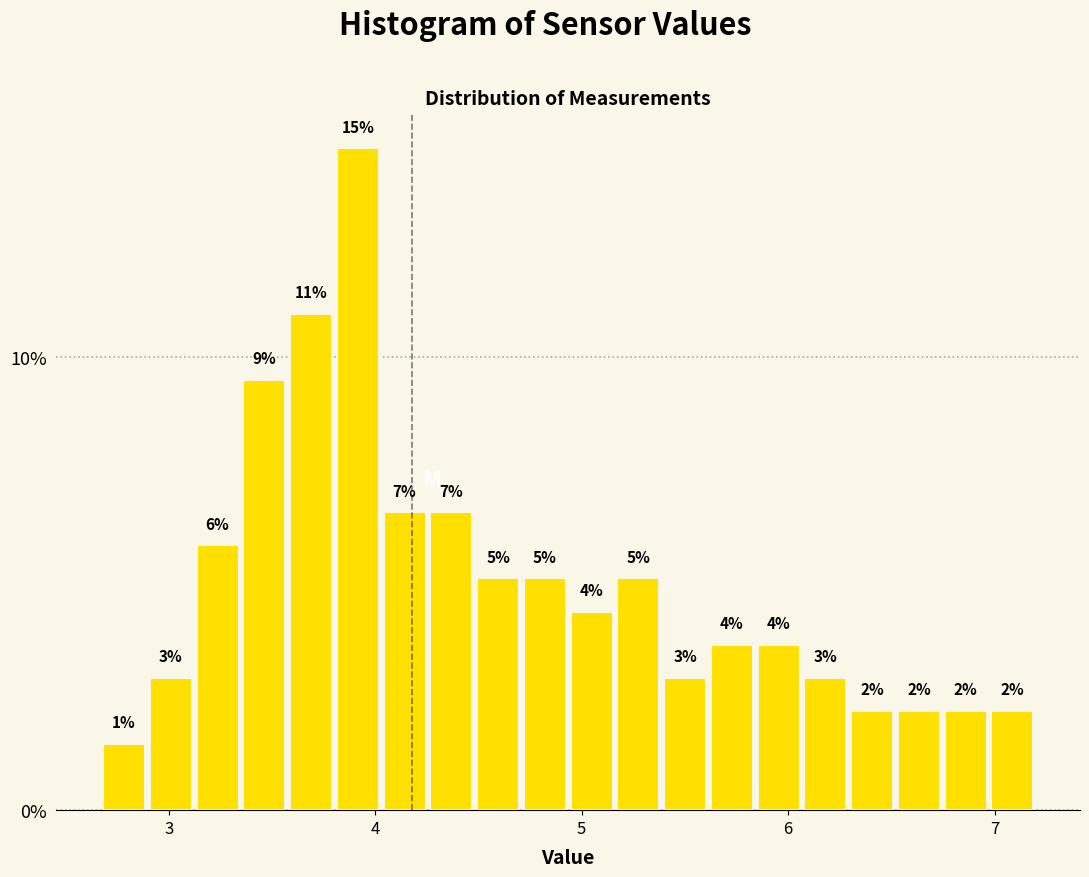

Around what value on the x-axis is the tallest bar? Give the approximate position of its centre, as read against the axis.

3.9